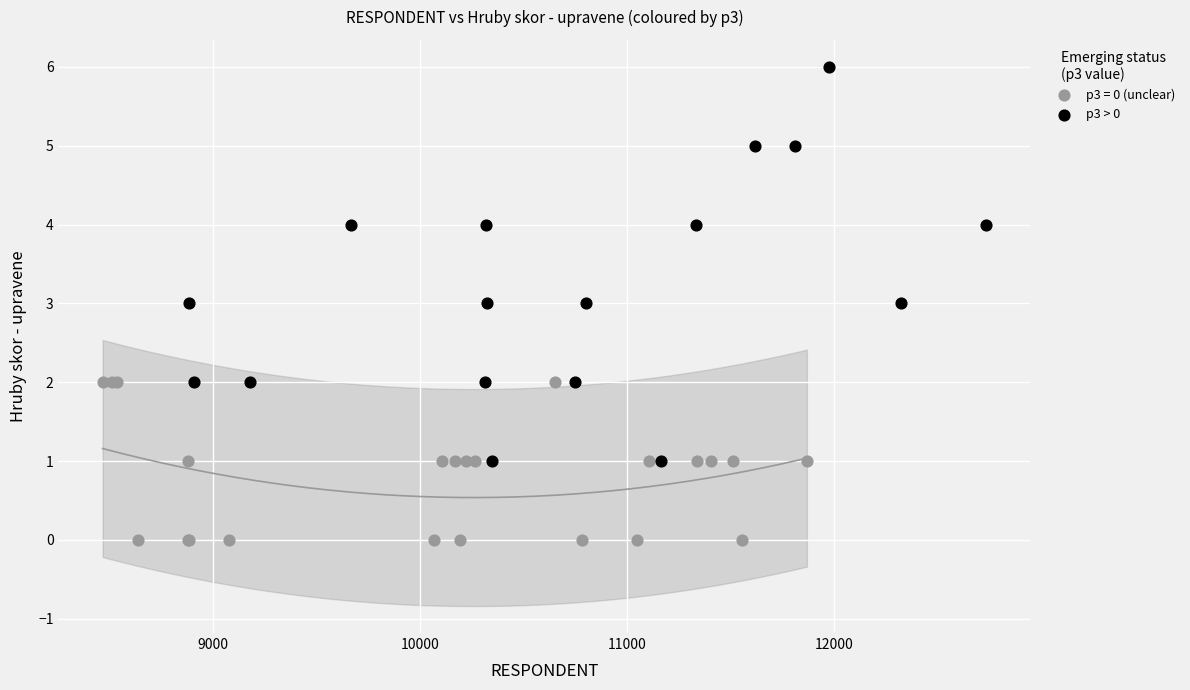

Which series reaches the maximum Y coordinate?

p3 > 0